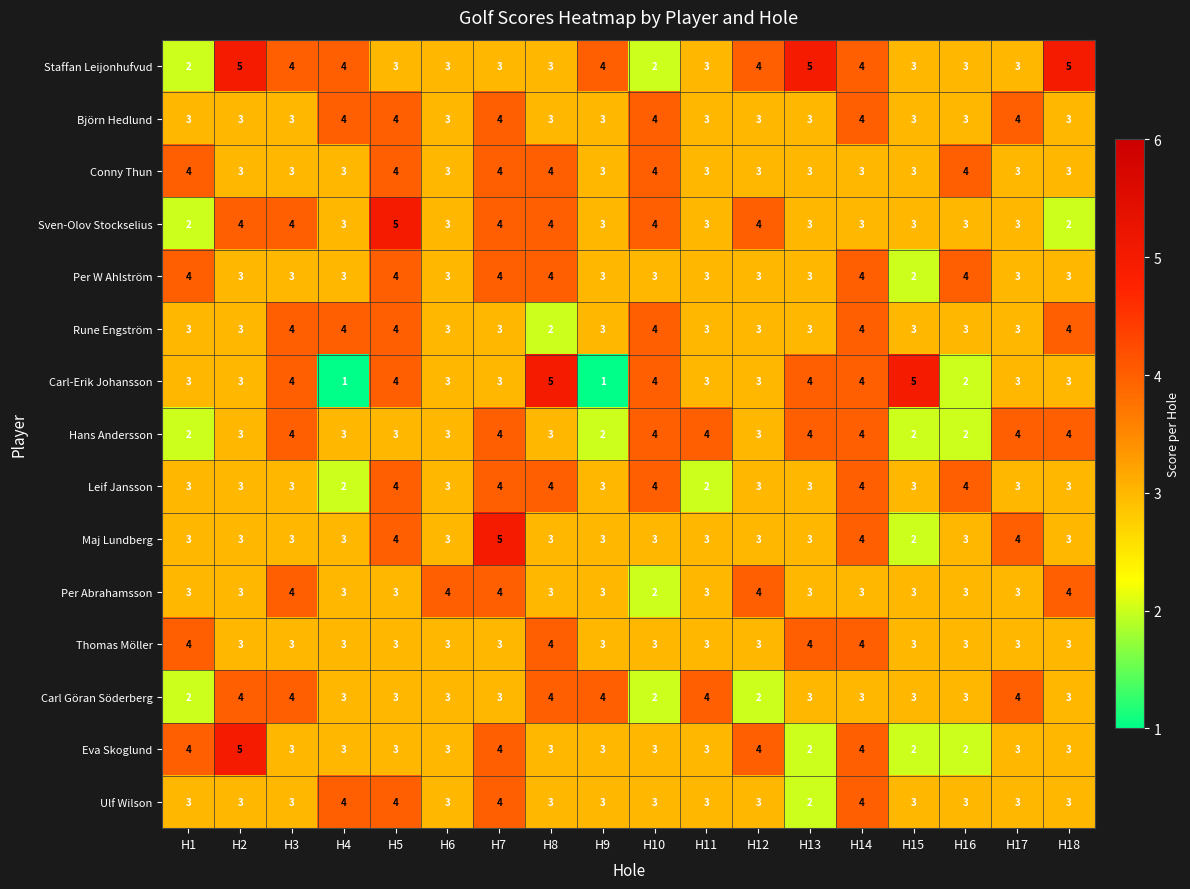

What is the maximum value shown in the chart?

5